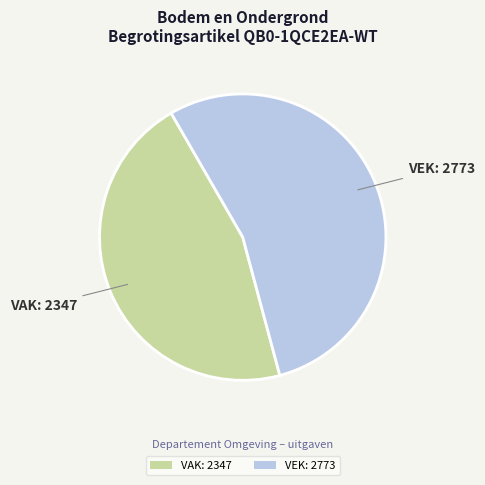

Which has a higher value, VAK: 2347 or VEK: 2773?

VEK: 2773